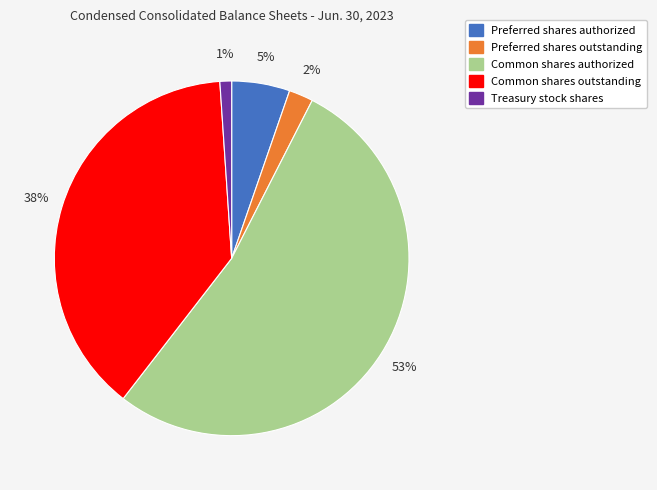

Which category accounts for the majority?

Common shares authorized